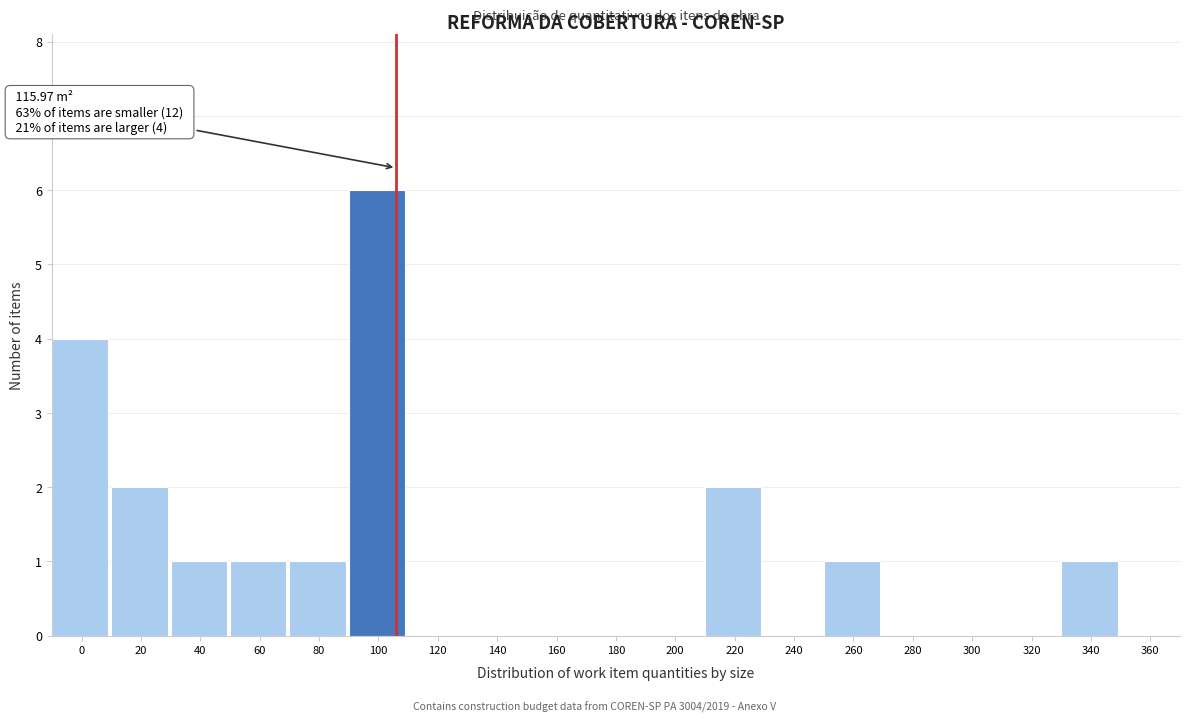

Reading left to right, what are all the values shown in this chart?

0=4	20=2	40=1	60=1	80=1	100=6	120=0	140=0	160=0	180=0	200=0	220=2	240=0	260=1	280=0	300=0	320=0	340=1	360=0